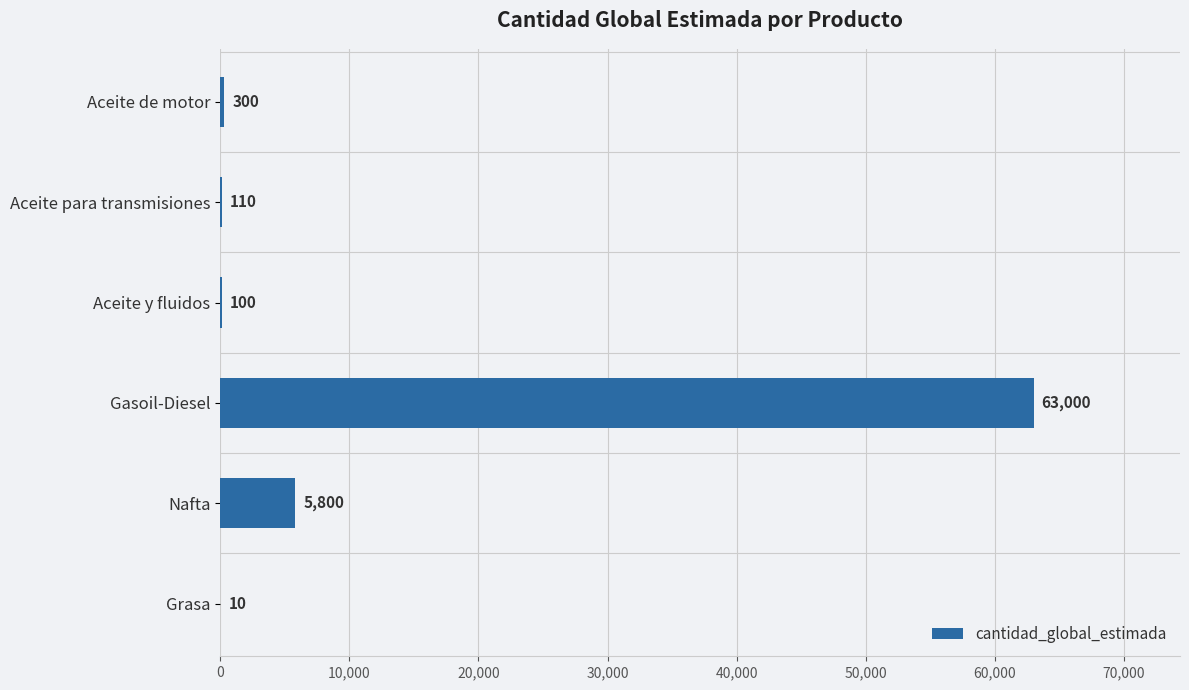

Reading top to bottom, list all the values displayed in this chart.

Aceite de motor=300	Aceite para transmisiones=110	Aceite y fluidos=100	Gasoil-Diesel=63000	Nafta=5800	Grasa=10